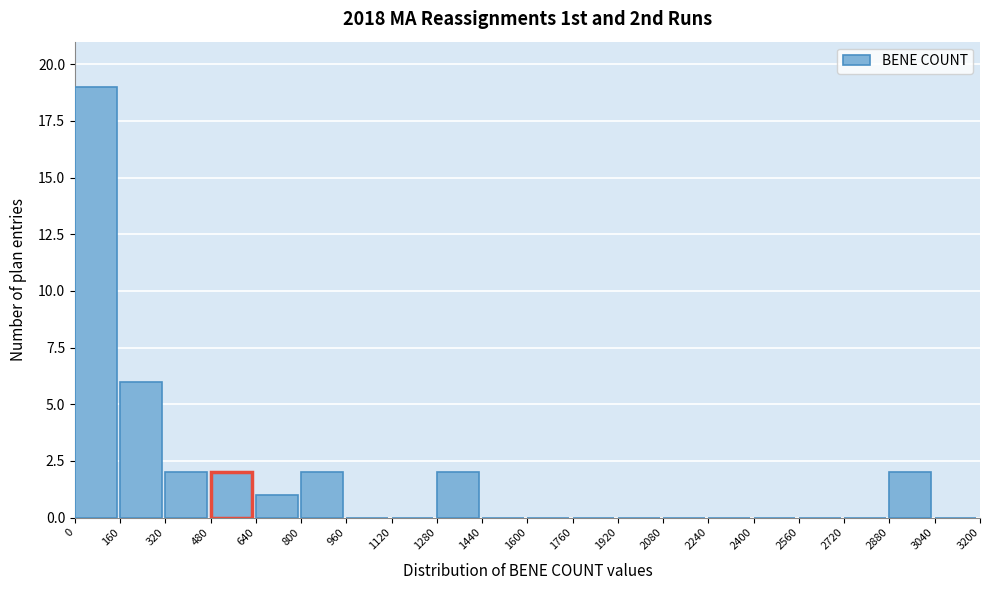

Over which range of the x-axis is the bar tallest?

0 to 160